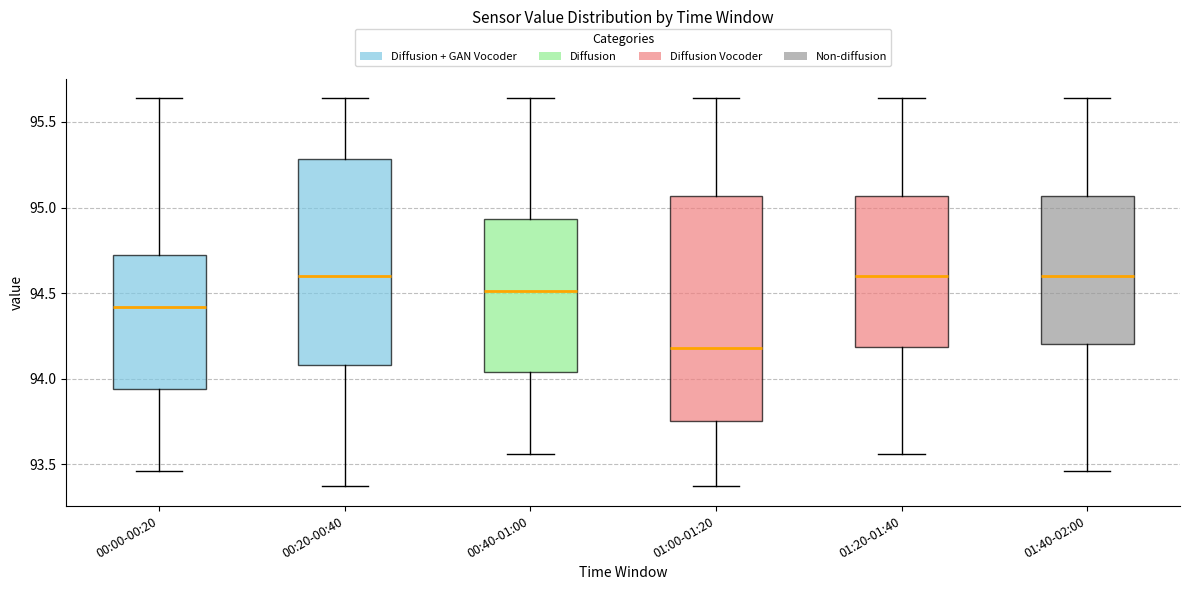

Reading left to right, transcribe this box plot: for each box, give where its median line is, the range the box spans, and where its two whiskers end, as read against the y-axis. The values are not printed on the chart, so give them approximately, as read against the axis.

00:00-00:20: median 94.40, box 93.95 to 94.70, whiskers 93.45 to 95.65
00:20-00:40: median 94.60, box 94.10 to 95.30, whiskers 93.35 to 95.65
00:40-01:00: median 94.50, box 94.05 to 94.95, whiskers 93.55 to 95.65
01:00-01:20: median 94.20, box 93.75 to 95.05, whiskers 93.35 to 95.65
01:20-01:40: median 94.60, box 94.20 to 95.05, whiskers 93.55 to 95.65
01:40-02:00: median 94.60, box 94.20 to 95.05, whiskers 93.45 to 95.65